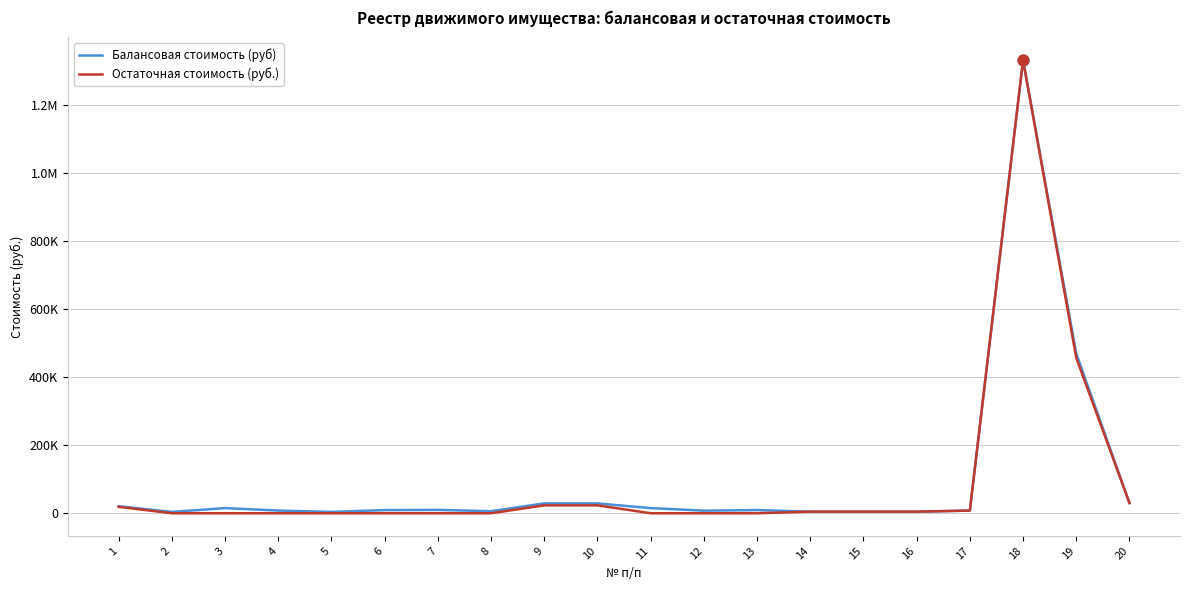

What is the total value across all series at 16?

9238.0